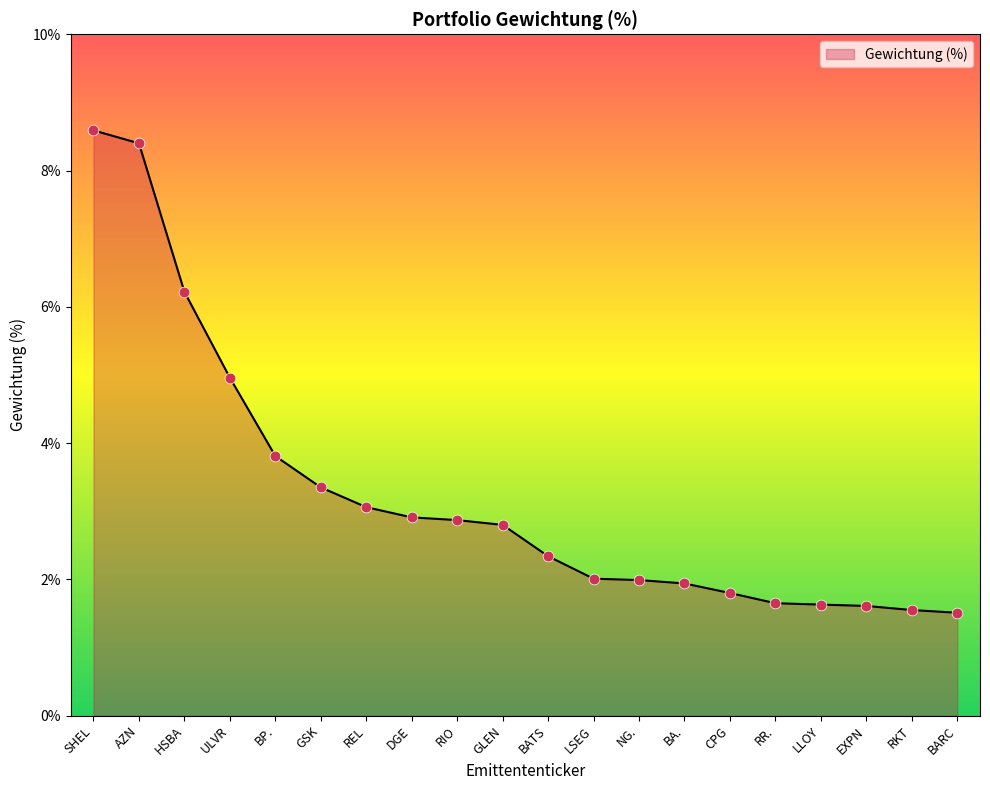

Between LSEG and SHEL, which is larger?

SHEL